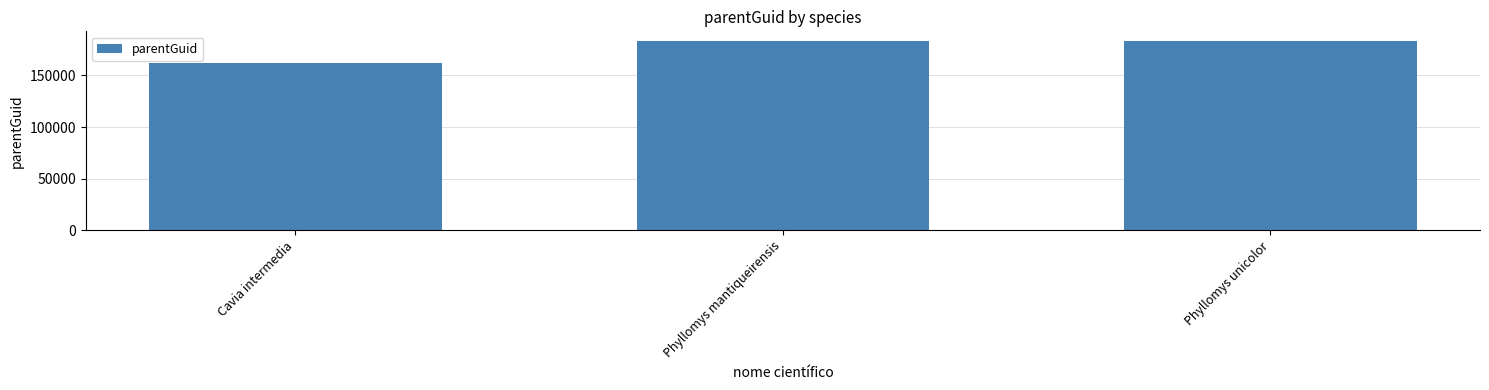

What value does the data have at Cavia intermedia, to the nearest 10?

162020